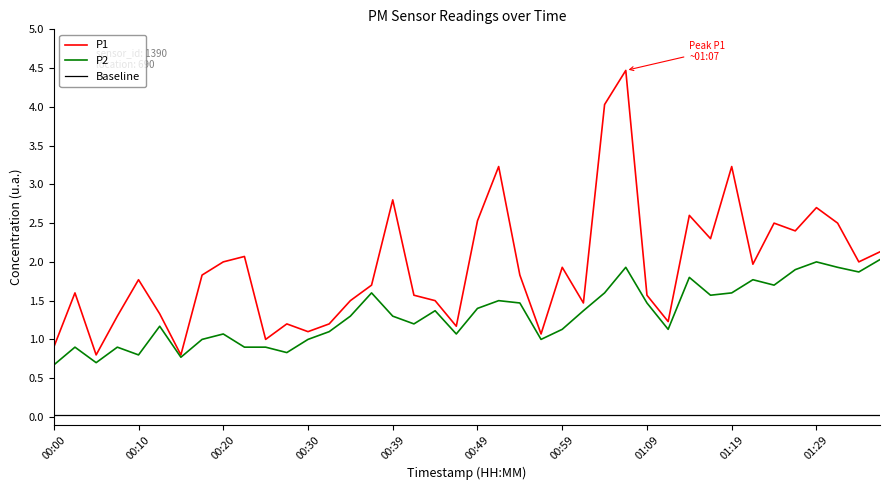

Which series has the widest spread of values?

P1